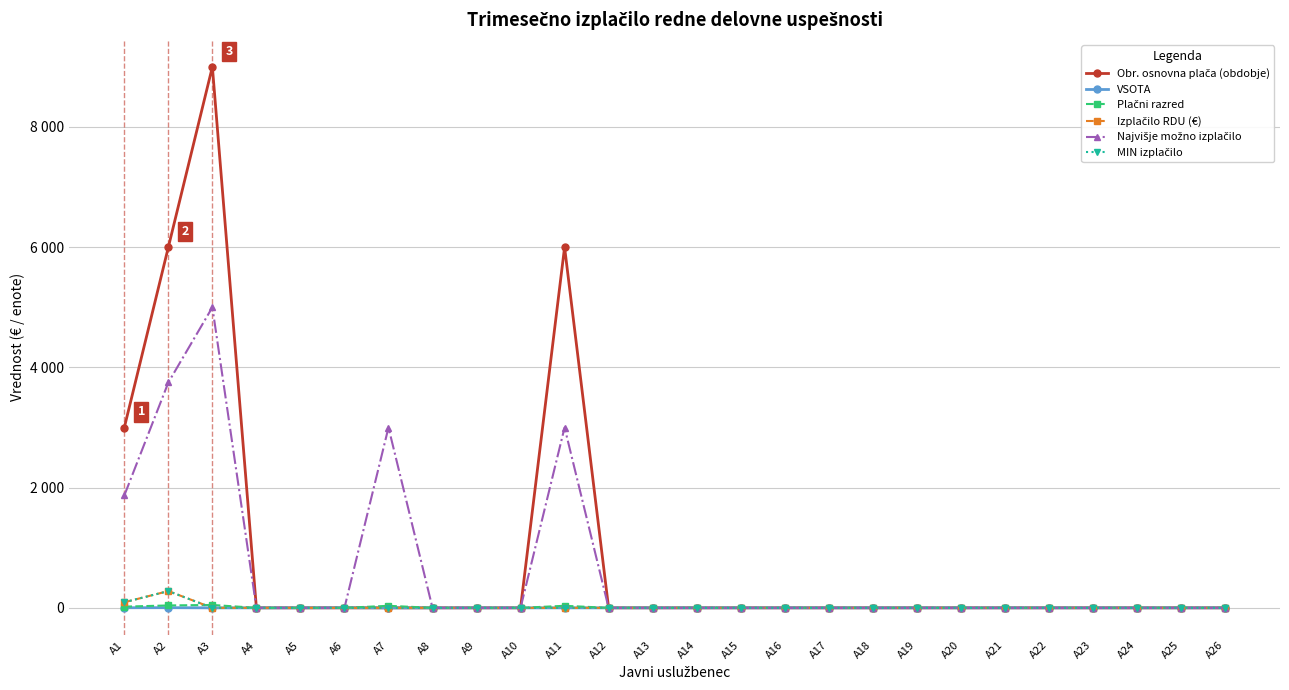

What is the value of the MIN izplačilo point at the 2nd from the left?

279